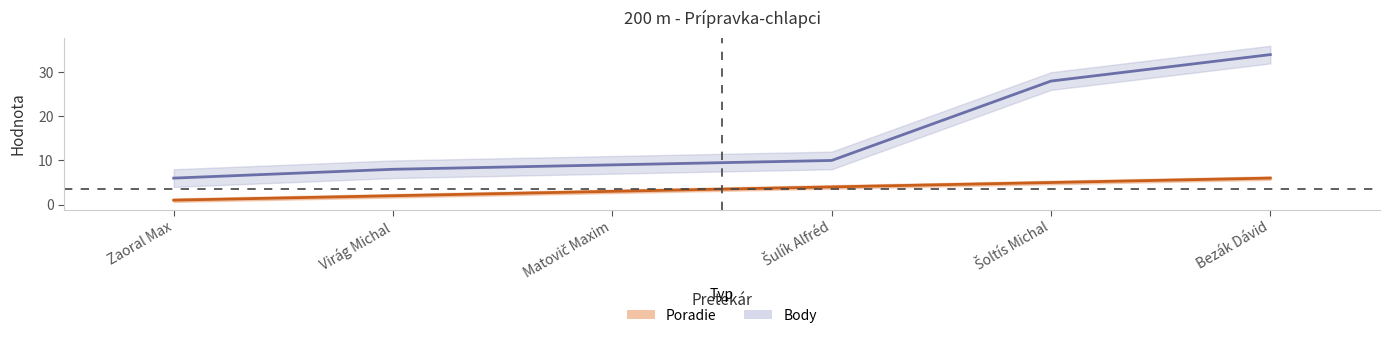

True or false: Body has a value of 6 at Zaoral Max.

True